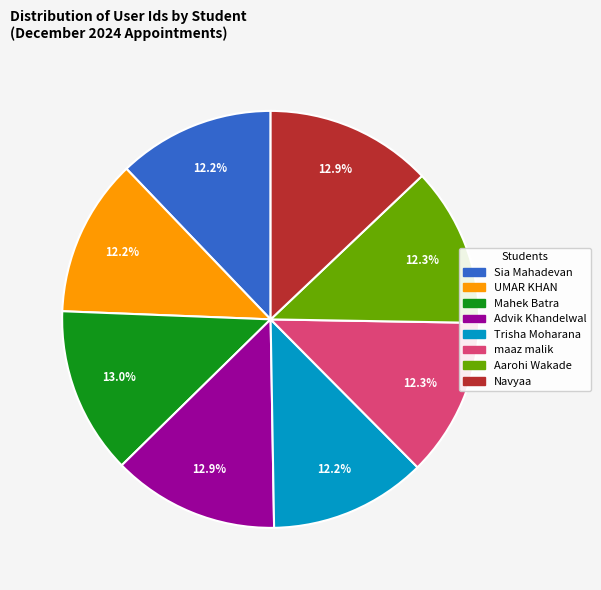

What portion of the pie excludes Advik Khandelwal?

87.1%